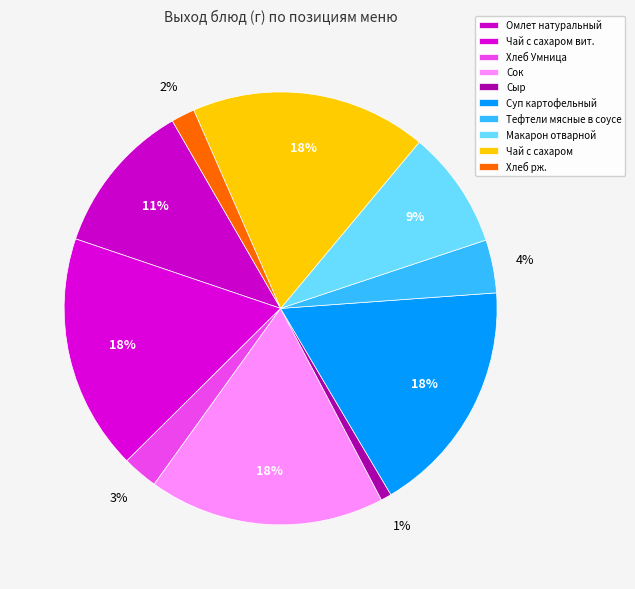

Does any single category account for the majority?

No